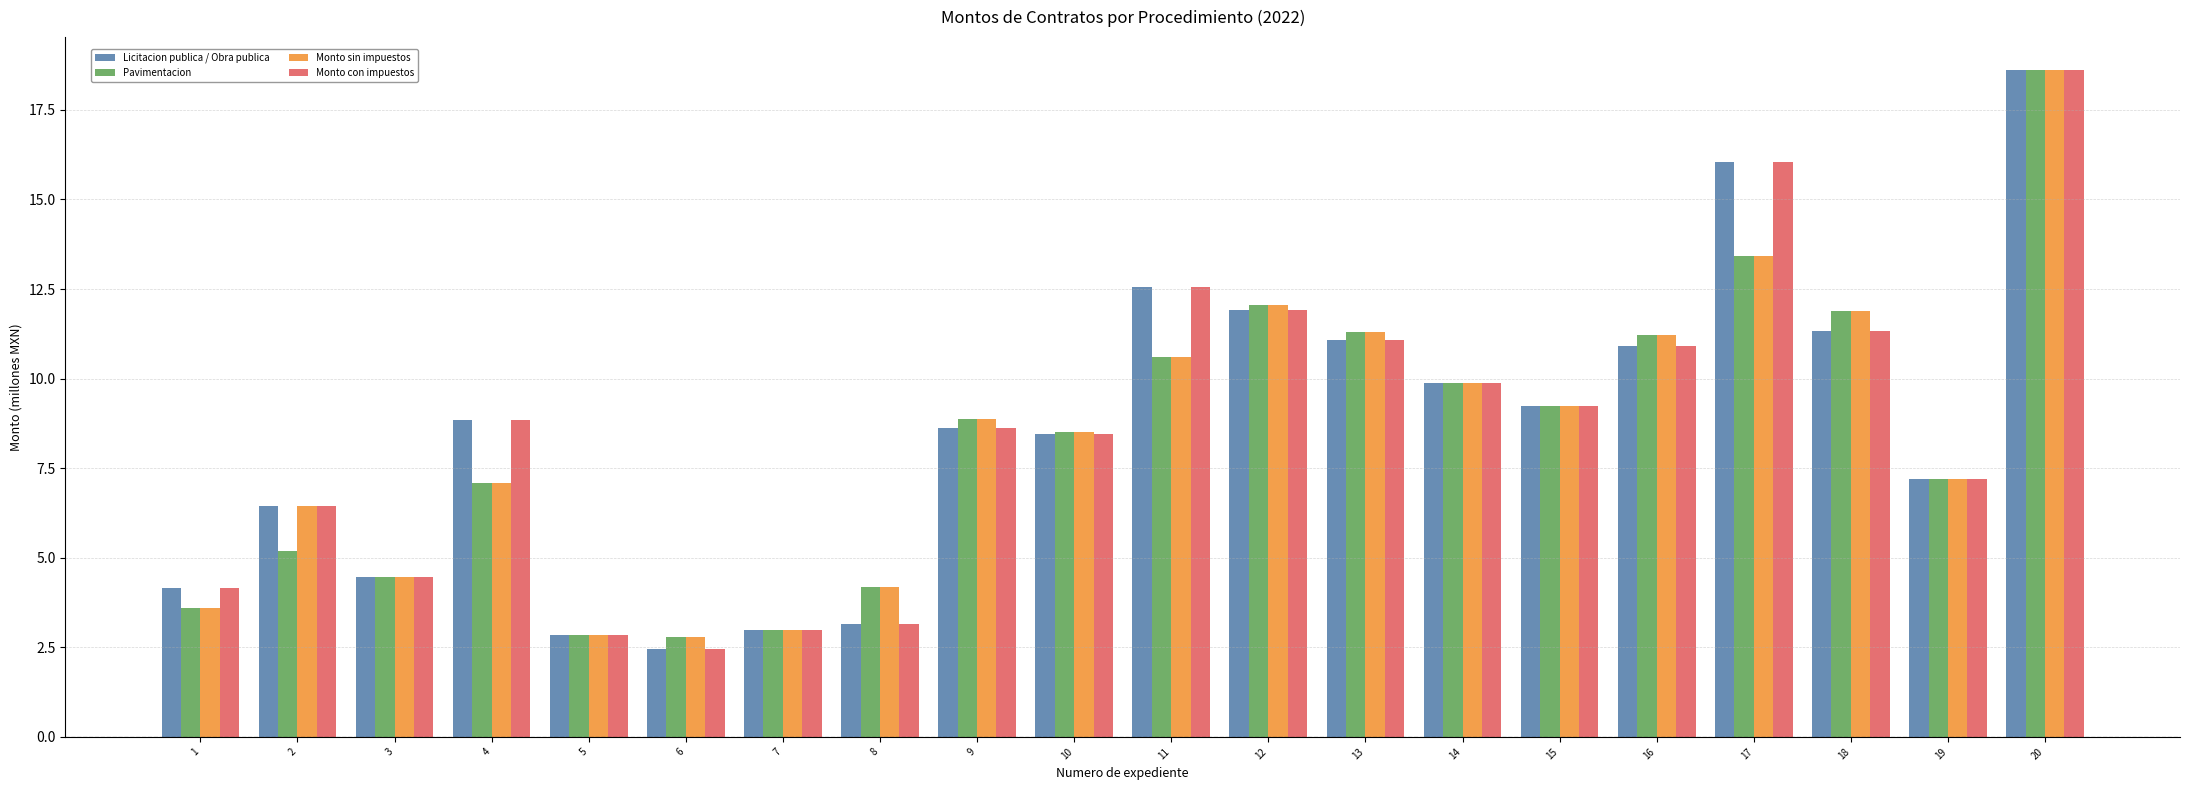

What is the difference between the maximum and minimum values in the Monto con impuestos series?

16.2